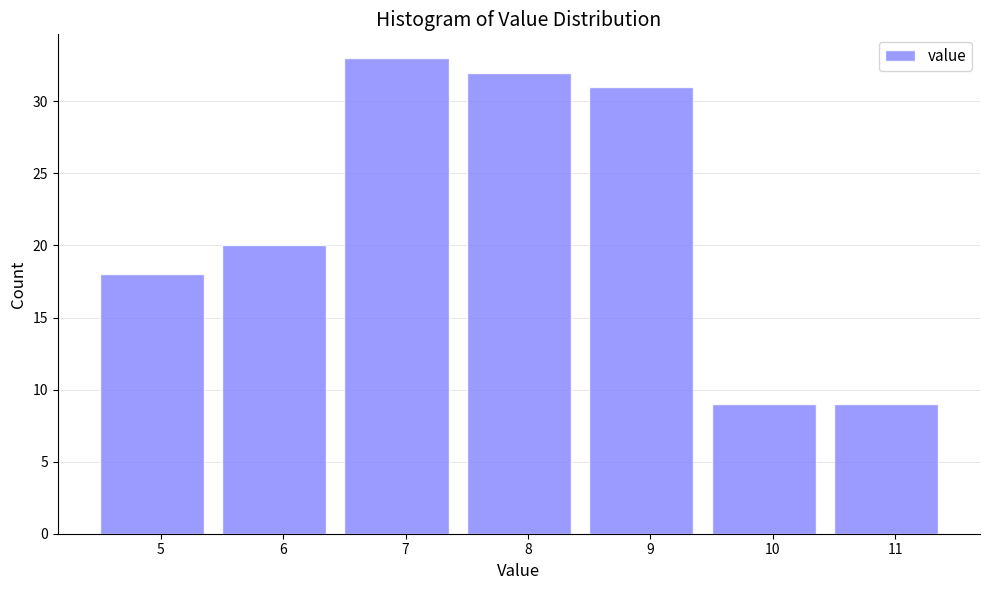

Reading left to right, list all the values displayed in this chart.

5=18	6=20	7=33	8=32	9=31	10=9	11=9